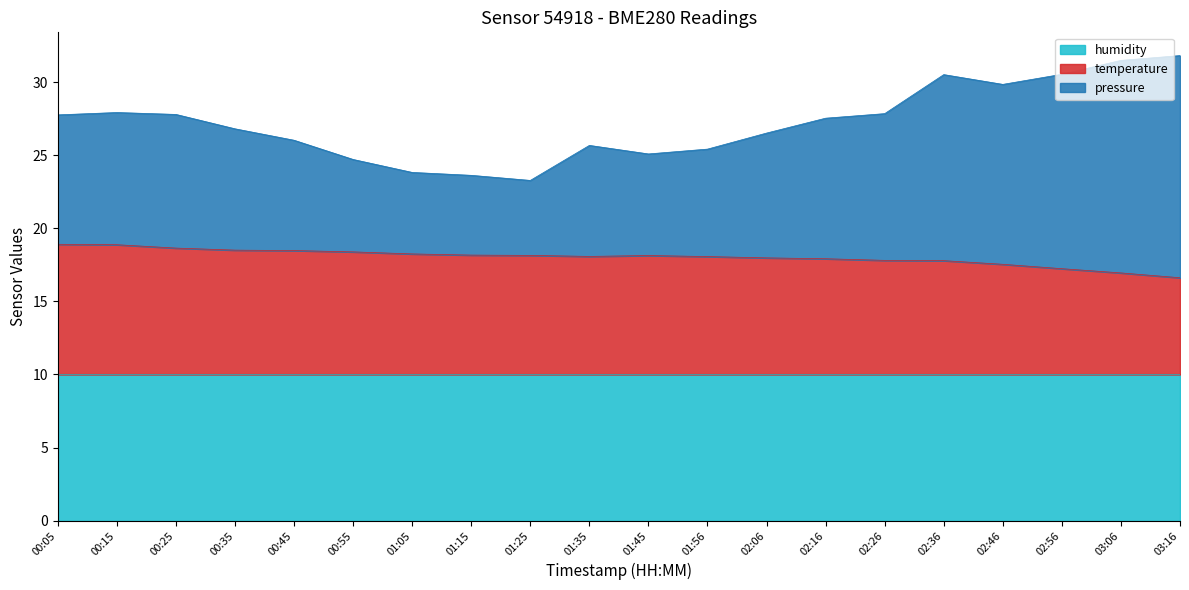

The value of pressure at 01:25 is 23.3. True or false?

True